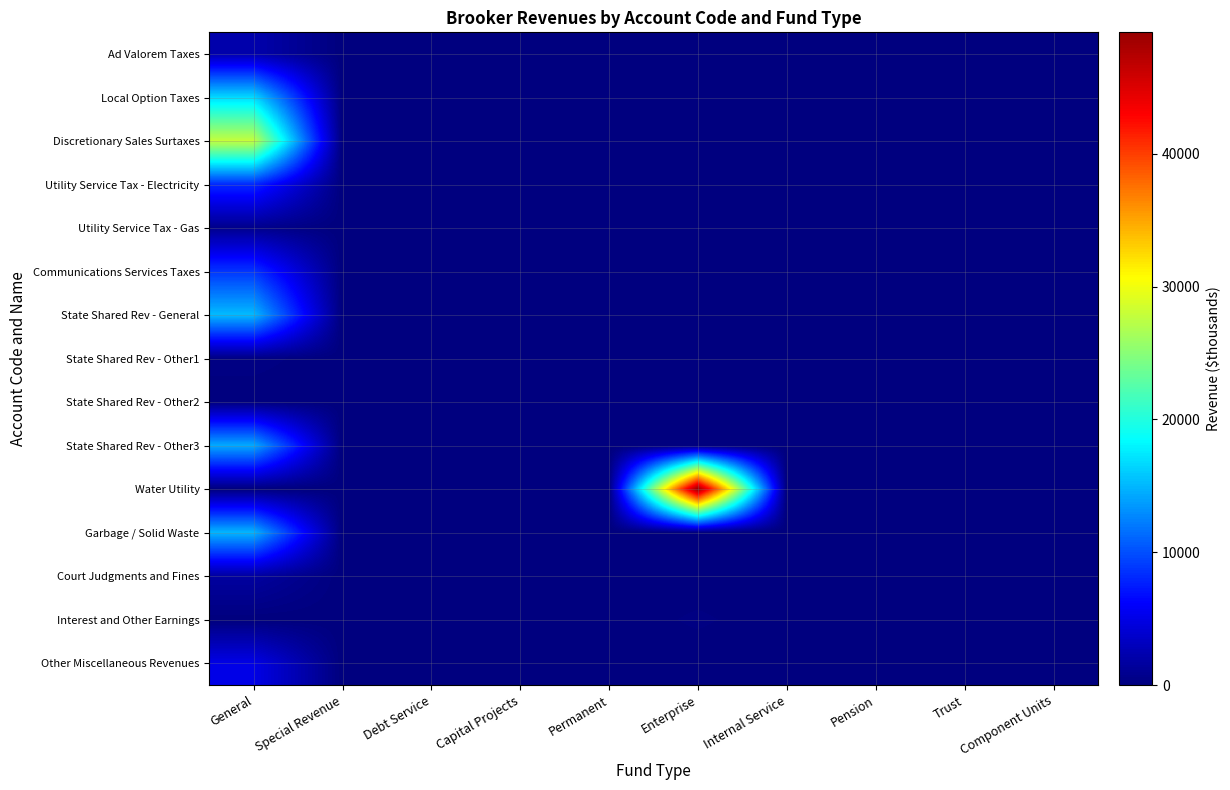

Reading left to right, transcribe all the data shown in this chart.

Ad Valorem Taxes: General=2275	Special Revenue=0	Debt Service=0	Capital Projects=0	Permanent=0	Enterprise=0	Internal Service=0	Pension=0	Trust=0	Component Units=0
Local Option Taxes: General=16672	Special Revenue=0	Debt Service=0	Capital Projects=0	Permanent=0	Enterprise=0	Internal Service=0	Pension=0	Trust=0	Component Units=0
Discretionary Sales Surtaxes: General=27893	Special Revenue=0	Debt Service=0	Capital Projects=0	Permanent=0	Enterprise=0	Internal Service=0	Pension=0	Trust=0	Component Units=0
Utility Service Tax - Electricity: General=8219	Special Revenue=0	Debt Service=0	Capital Projects=0	Permanent=0	Enterprise=0	Internal Service=0	Pension=0	Trust=0	Component Units=0
Utility Service Tax - Gas: General=724	Special Revenue=0	Debt Service=0	Capital Projects=0	Permanent=0	Enterprise=0	Internal Service=0	Pension=0	Trust=0	Component Units=0
Communications Services Taxes: General=8747	Special Revenue=0	Debt Service=0	Capital Projects=0	Permanent=0	Enterprise=0	Internal Service=0	Pension=0	Trust=0	Component Units=0
State Shared Rev - General: General=15183	Special Revenue=0	Debt Service=0	Capital Projects=0	Permanent=0	Enterprise=0	Internal Service=0	Pension=0	Trust=0	Component Units=0
State Shared Rev - Other1: General=304	Special Revenue=0	Debt Service=0	Capital Projects=0	Permanent=0	Enterprise=0	Internal Service=0	Pension=0	Trust=0	Component Units=0
State Shared Rev - Other2: General=28	Special Revenue=0	Debt Service=0	Capital Projects=0	Permanent=0	Enterprise=0	Internal Service=0	Pension=0	Trust=0	Component Units=0
State Shared Rev - Other3: General=14416	Special Revenue=0	Debt Service=0	Capital Projects=0	Permanent=0	Enterprise=0	Internal Service=0	Pension=0	Trust=0	Component Units=0
Water Utility: General=0	Special Revenue=0	Debt Service=0	Capital Projects=0	Permanent=0	Enterprise=49132	Internal Service=0	Pension=0	Trust=0	Component Units=0
Garbage / Solid Waste: General=14978	Special Revenue=0	Debt Service=0	Capital Projects=0	Permanent=0	Enterprise=0	Internal Service=0	Pension=0	Trust=0	Component Units=0
Court Judgments and Fines: General=1676	Special Revenue=0	Debt Service=0	Capital Projects=0	Permanent=0	Enterprise=0	Internal Service=0	Pension=0	Trust=0	Component Units=0
Interest and Other Earnings: General=0	Special Revenue=0	Debt Service=0	Capital Projects=0	Permanent=0	Enterprise=249	Internal Service=0	Pension=0	Trust=0	Component Units=0
Other Miscellaneous Revenues: General=5029	Special Revenue=0	Debt Service=0	Capital Projects=0	Permanent=0	Enterprise=0	Internal Service=0	Pension=0	Trust=0	Component Units=0